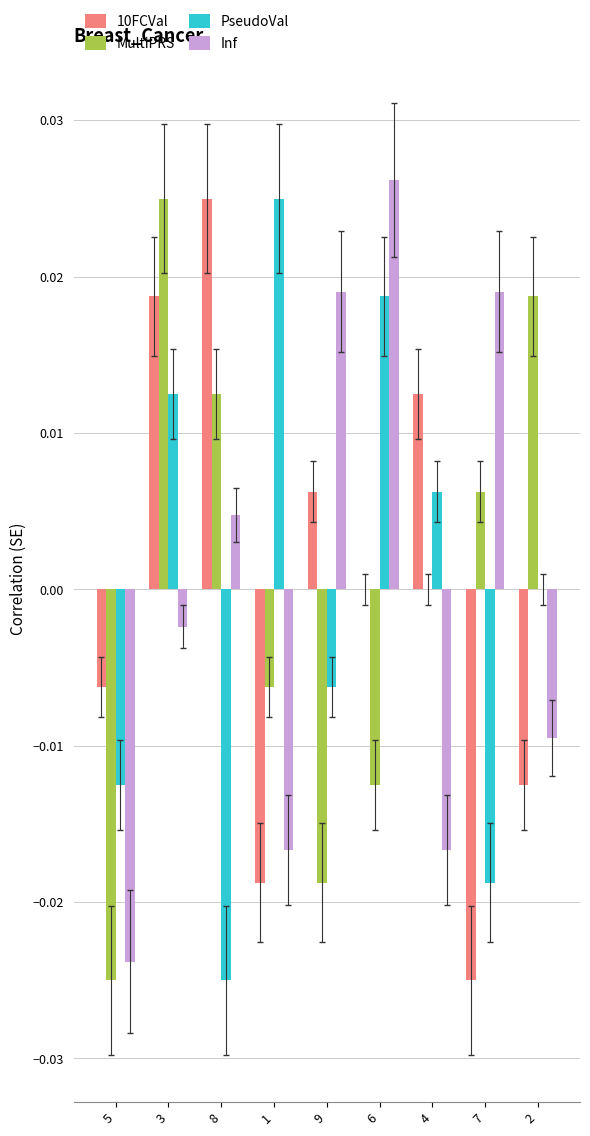

The value of Inf at 3 is -0.0. True or false?

True